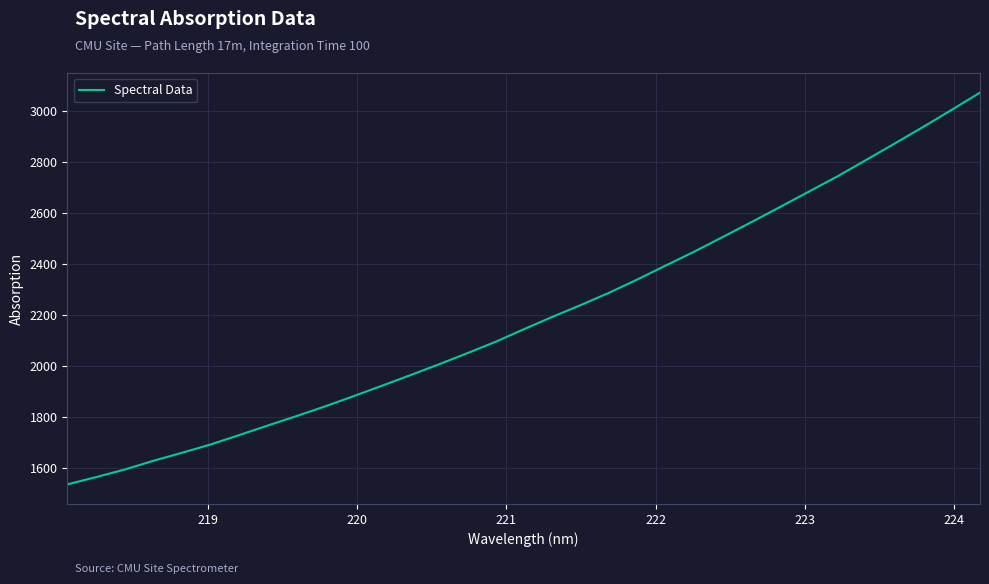

What is the maximum value shown in the chart?

3073.2